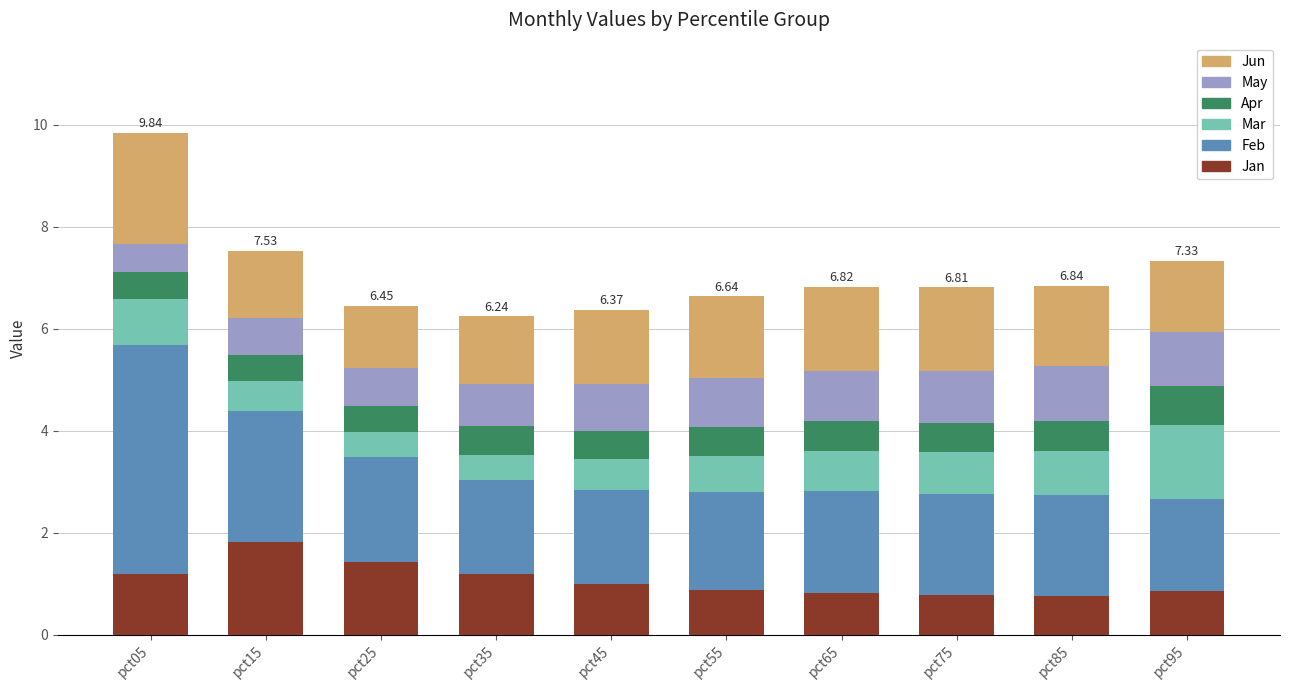

What is the total value across all series at pct55?

6.6